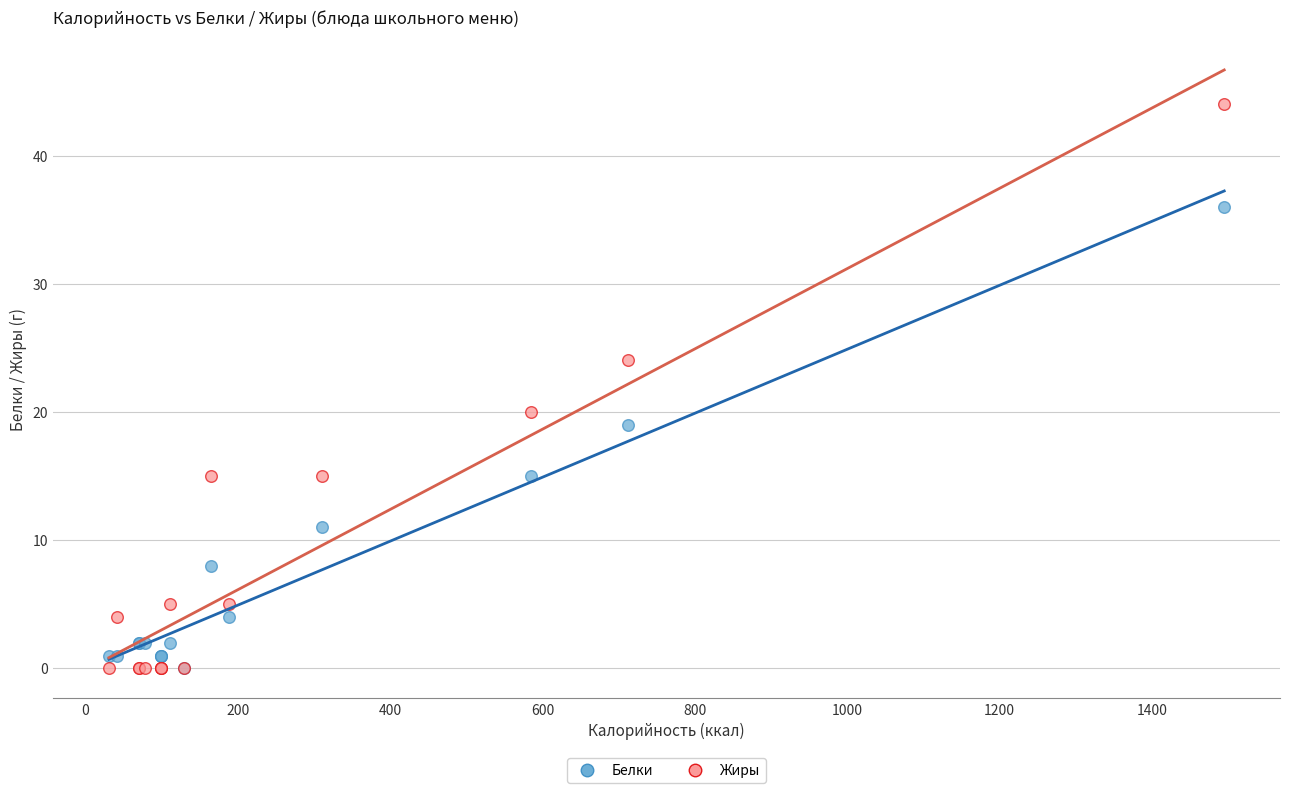

In the Белки series, what Y value is closest to 18?

19.0